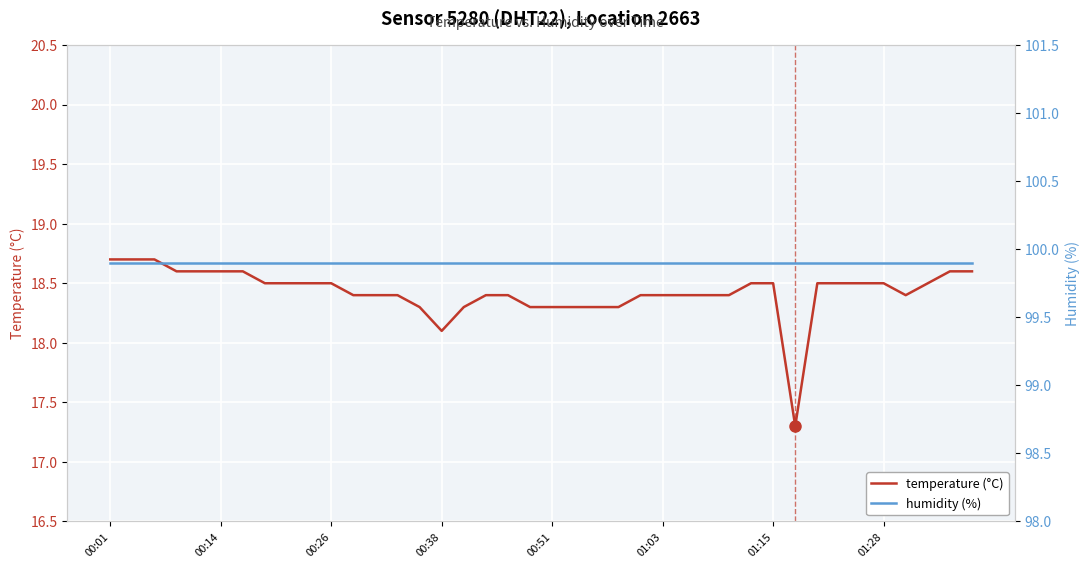

How many interior local valleys does the temperature (°C) series have?

3